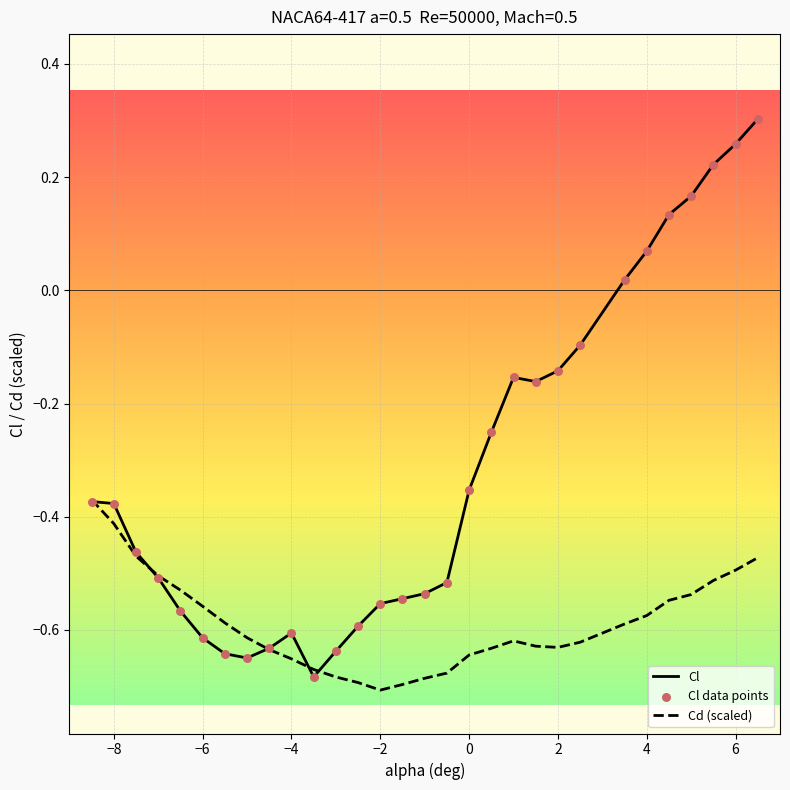

Rank the series by their average value, from lowest to highest.

Cd (scaled), Cl